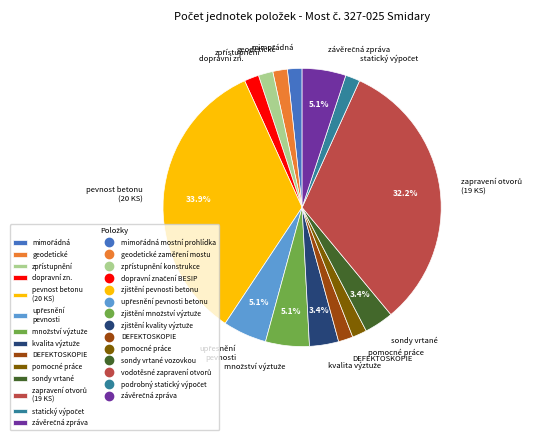

Is it true that pomocné práce is 2% of the pie?

True